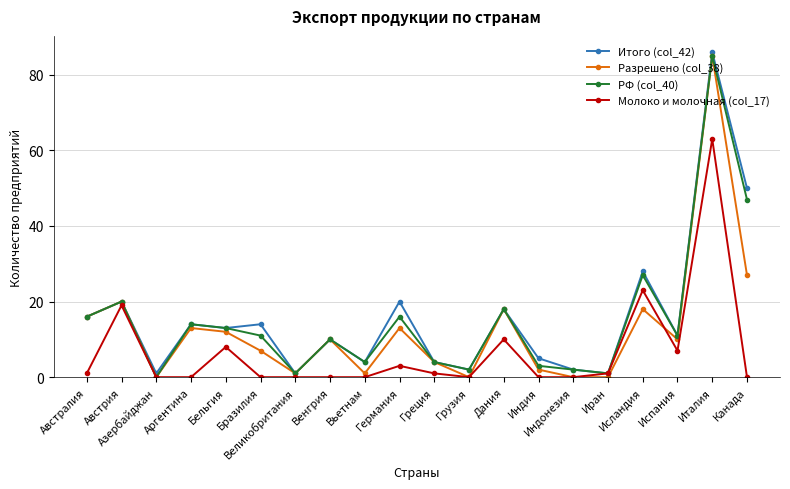

What is the highest value of the РФ (col_40) series?

85